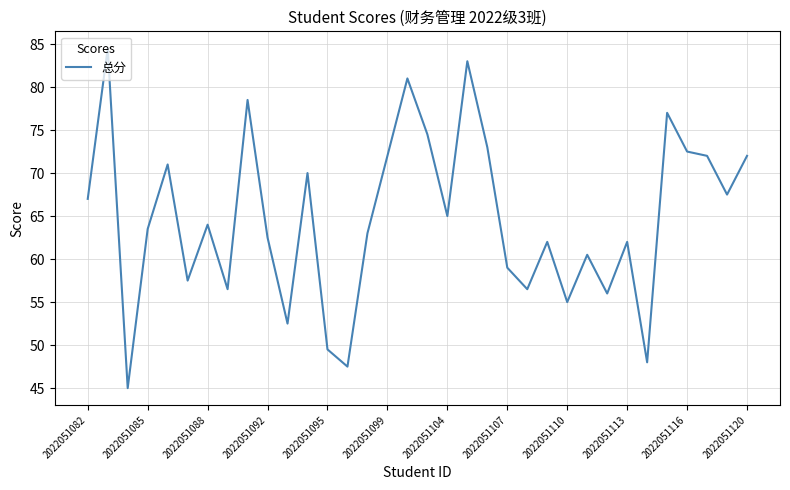

What is the difference between the maximum and minimum values?

39.5